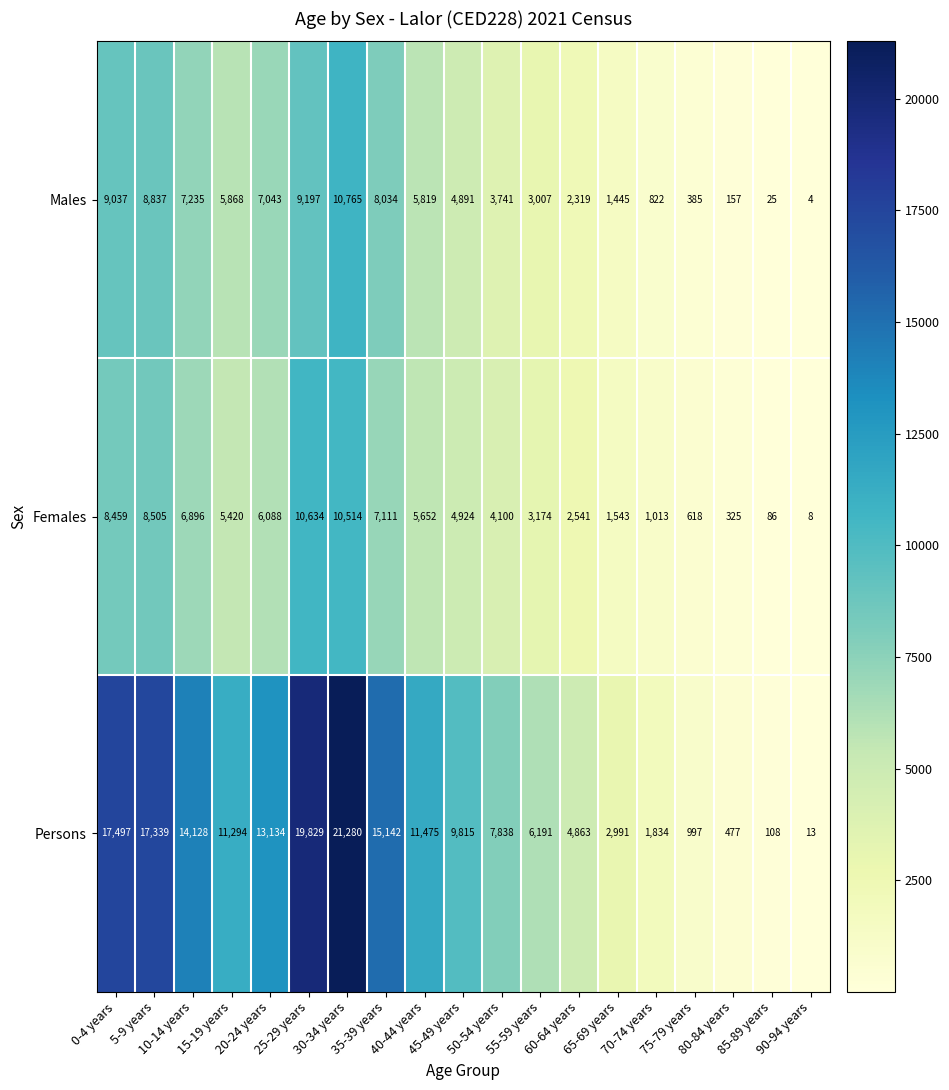

What is the average value of the Females series?

4611